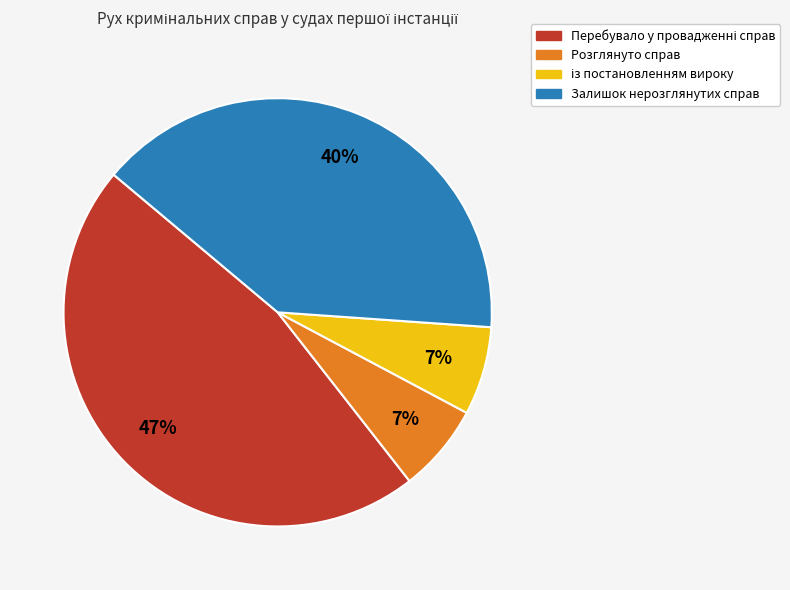

Count the number of slices in the pie.

4